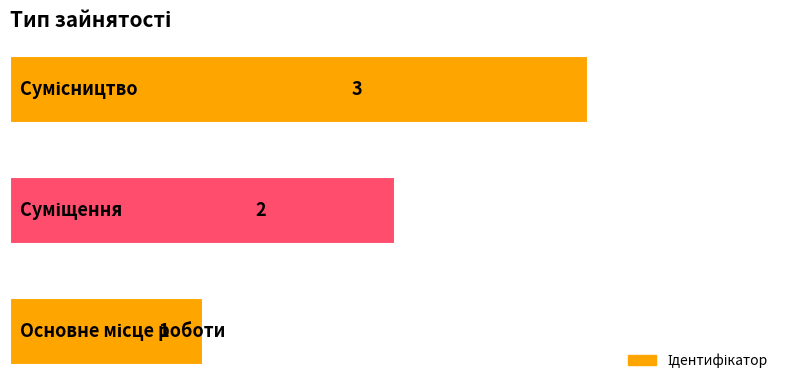

What is the sum of all values?

6